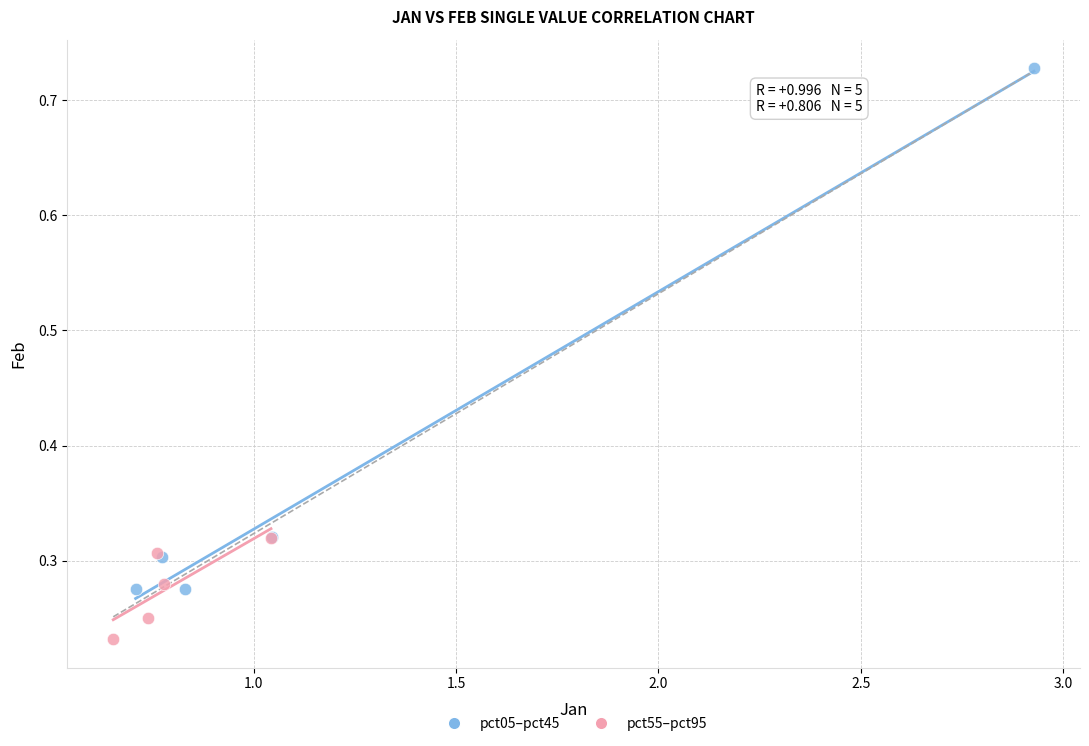

Which series contains the lowest Y value?

pct55–pct95